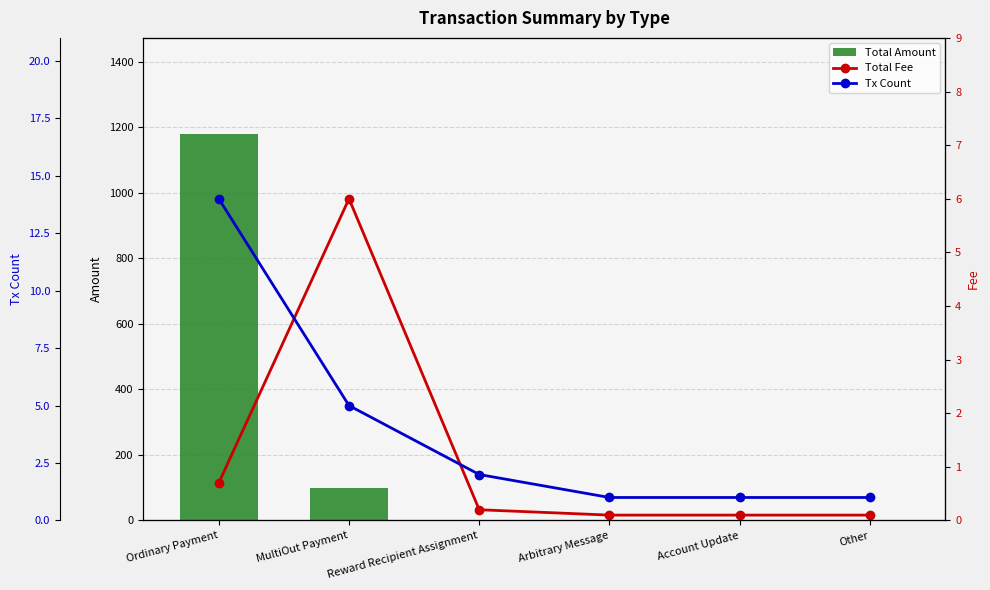

What is the value of the Total Amount bar at the 5th from the left?

2.0